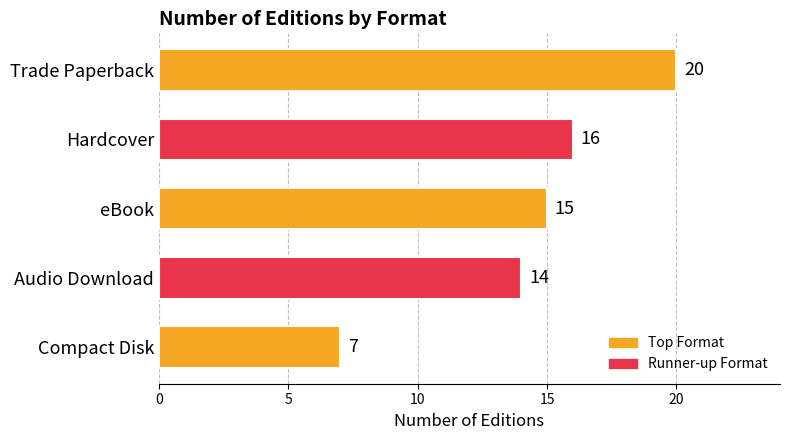

Rank the categories by value from lowest to highest.

Compact Disk, Audio Download, eBook, Hardcover, Trade Paperback